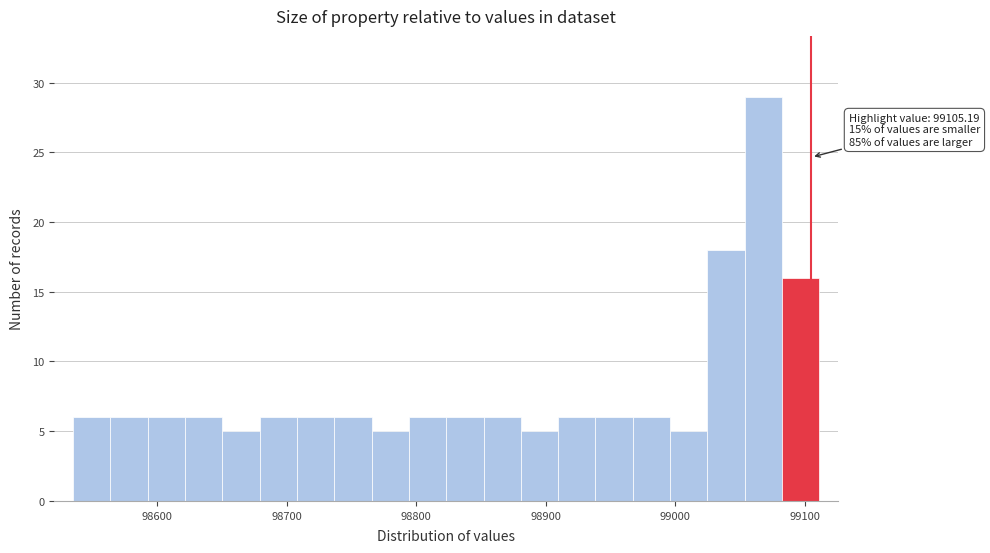

Read against the x-axis, roughly where is the centre of the tallest bar?

99070